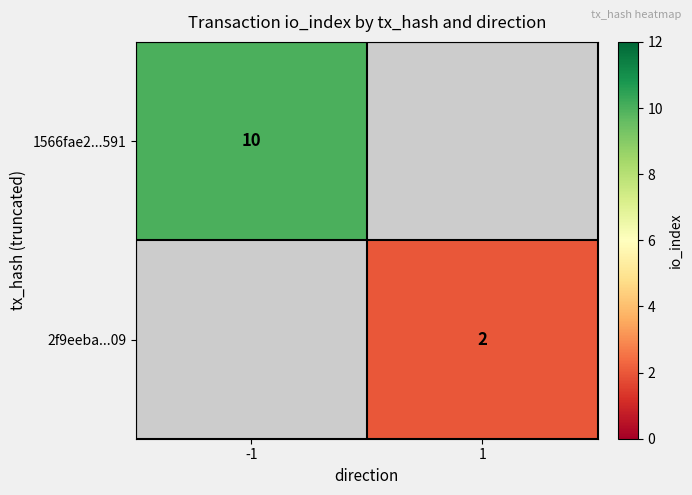

The 1566fae2...591 series shows 10 at -1. True or false?

True